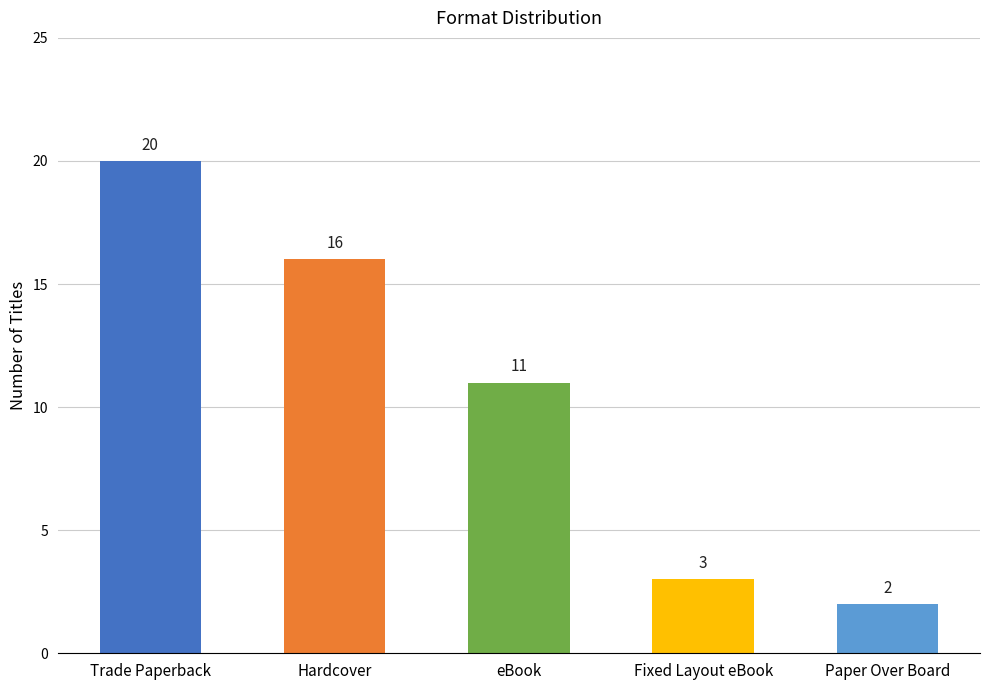

True or false: the data shows 11 at Trade Paperback.

False